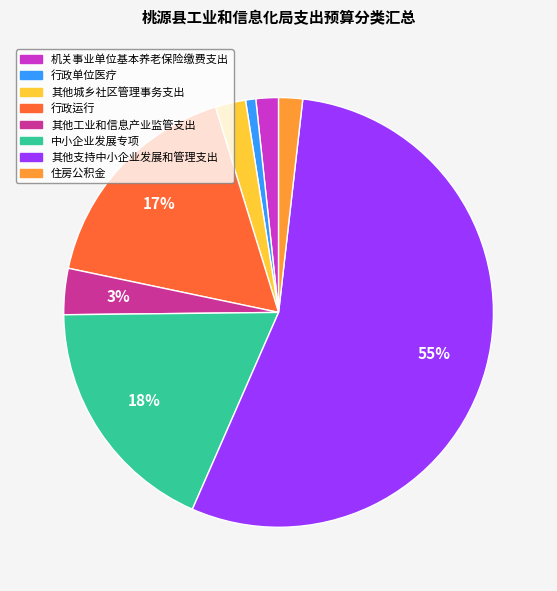

Is there a majority slice in this chart?

Yes